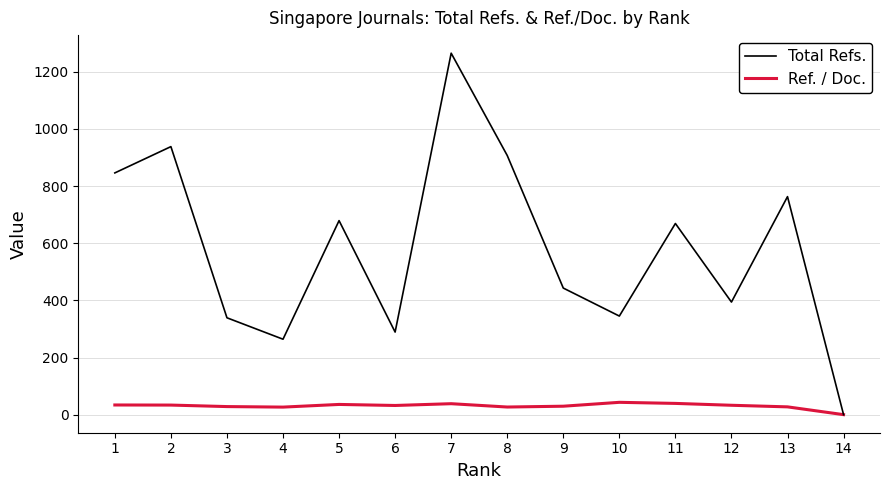

What is the difference between the highest and lowest values at 9?

413.5